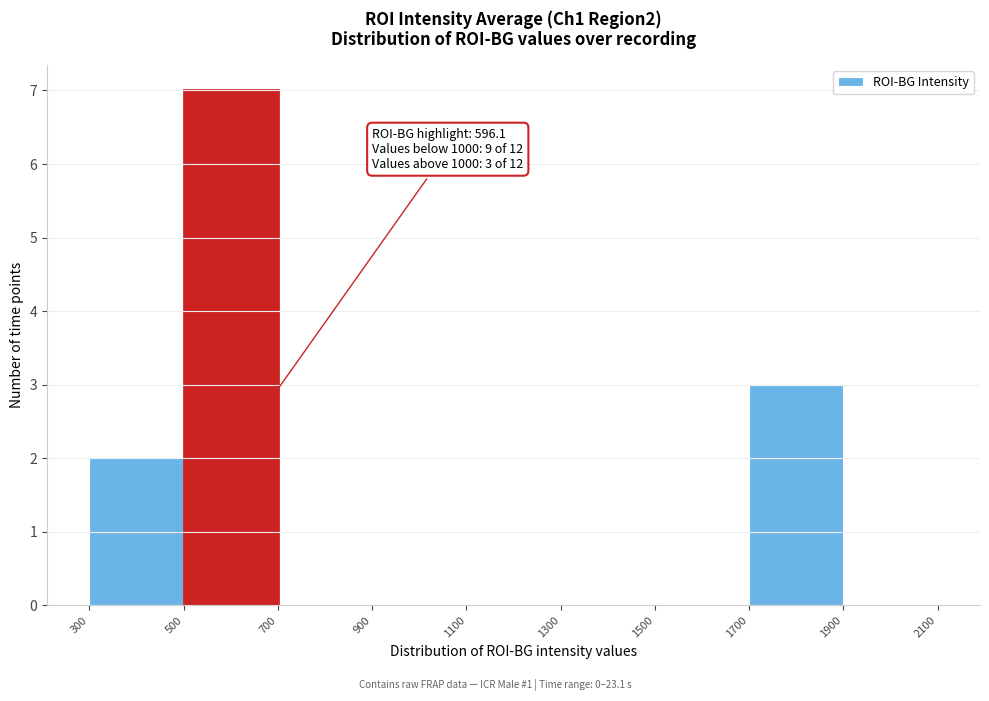

Over which range of the x-axis is the bar tallest?

500 to 700